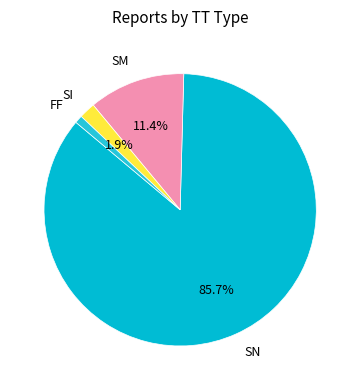

Does SI represent more than half of the total?

No